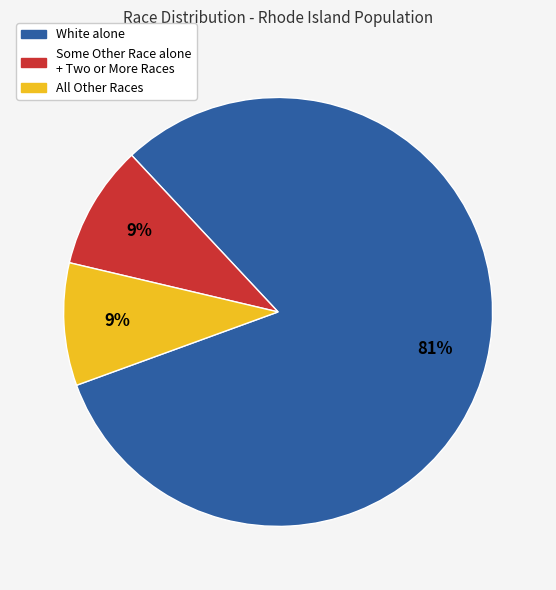

Is there any slice that represents more than half of the pie?

Yes